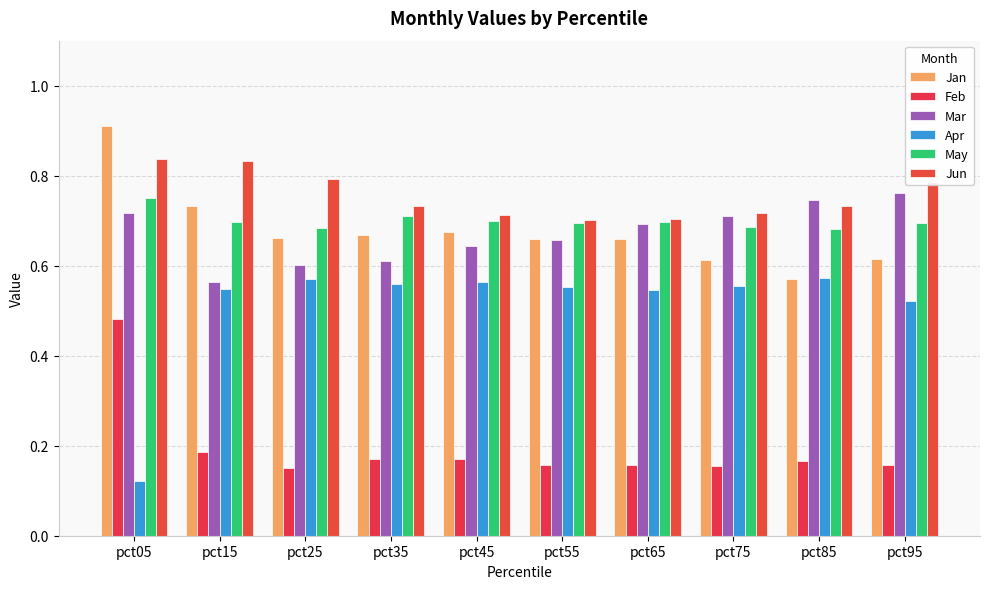

Reading left to right, what are all the values shown in this chart?

Jan: 0.9	0.7	0.7	0.7	0.7	0.7	0.7	0.6	0.6	0.6
Feb: 0.5	0.2	0.1	0.2	0.2	0.2	0.2	0.2	0.2	0.2
Mar: 0.7	0.6	0.6	0.6	0.6	0.7	0.7	0.7	0.7	0.8
Apr: 0.1	0.5	0.6	0.6	0.6	0.6	0.5	0.6	0.6	0.5
May: 0.8	0.7	0.7	0.7	0.7	0.7	0.7	0.7	0.7	0.7
Jun: 0.8	0.8	0.8	0.7	0.7	0.7	0.7	0.7	0.7	0.8